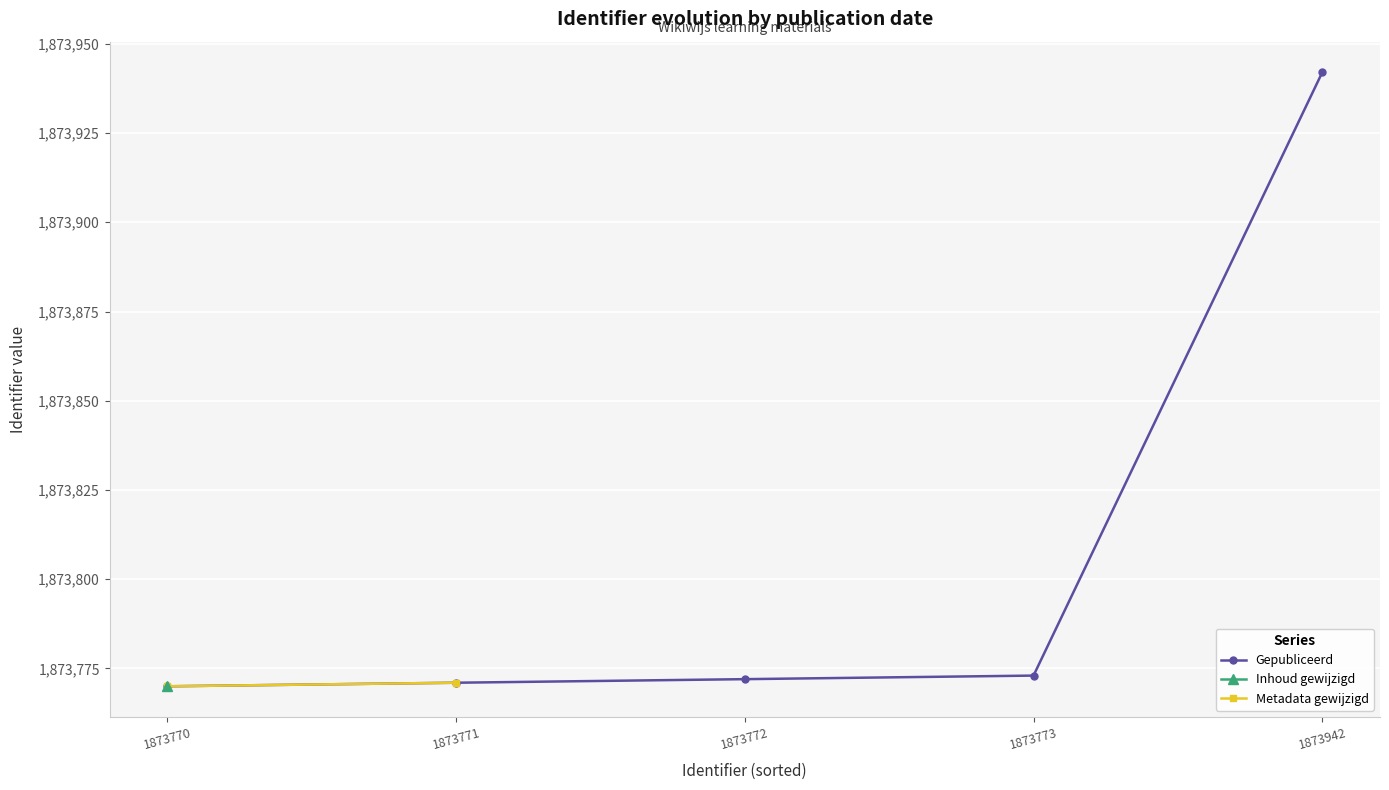

True or false: Gepubliceerd has a value of 1873942 at 1873942.

True